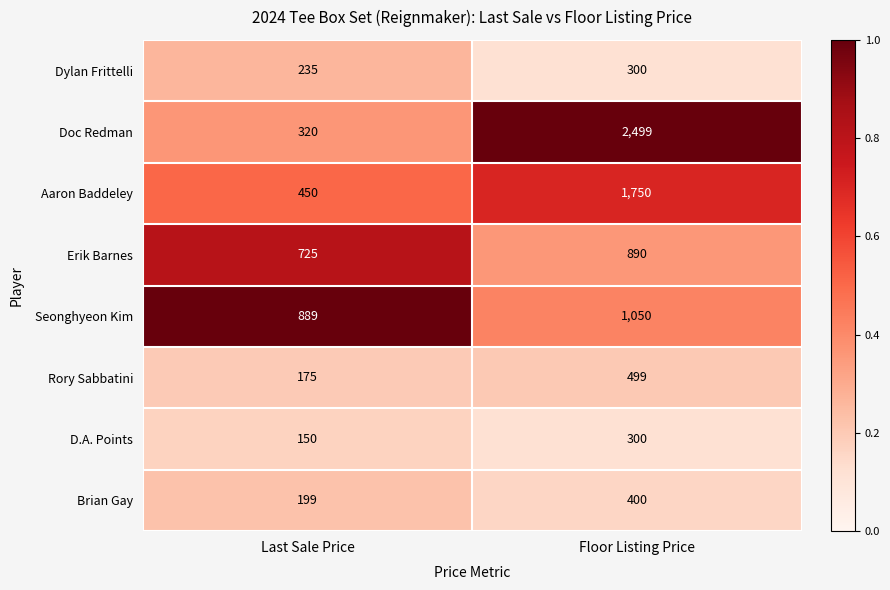

What is the difference between the highest and lowest values at Last Sale Price?

739